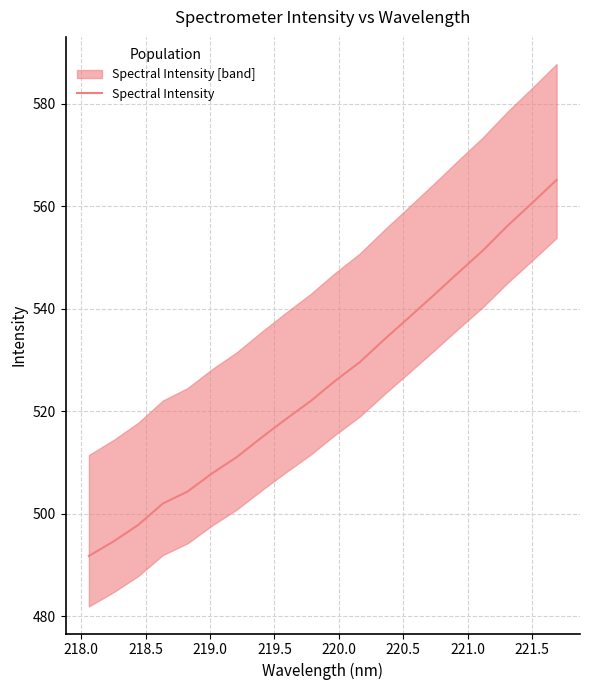

What is the highest value of the Spectral Intensity series?

565.1